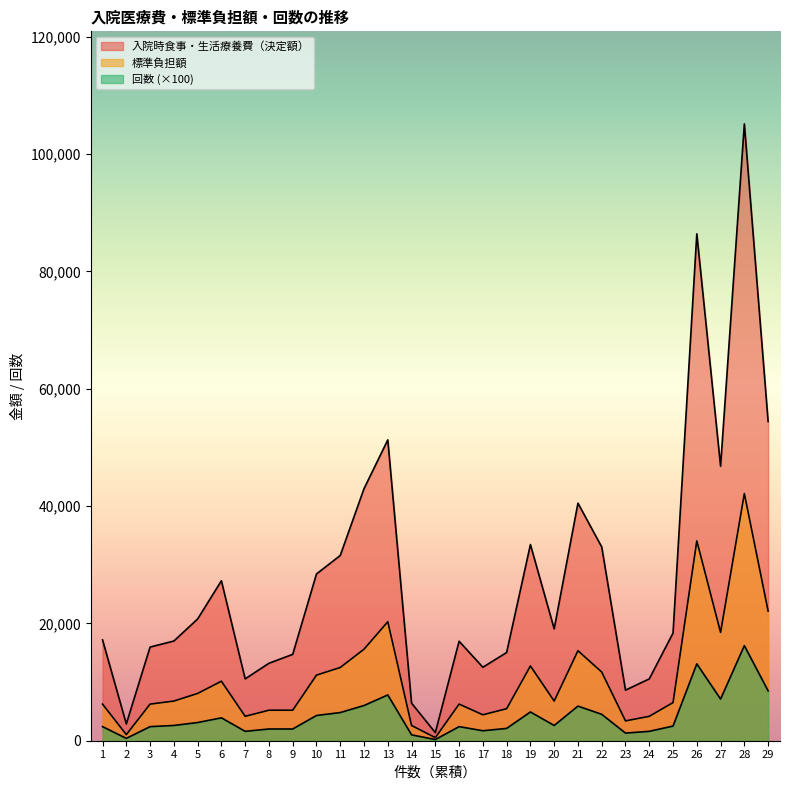

List the labels in order of 標準負担額 value, smallest first.

15, 2, 14, 23, 7, 24, 17, 8, 9, 18, 1, 3, 16, 25, 4, 20, 5, 6, 10, 22, 11, 19, 21, 12, 27, 13, 29, 26, 28